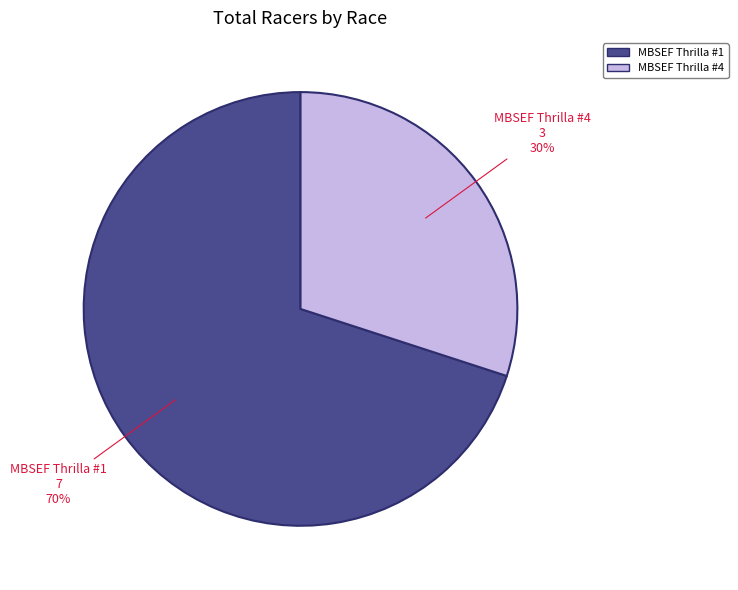

What is the ratio of the value at MBSEF Thrilla #4 to the value at MBSEF Thrilla #1?

0.4